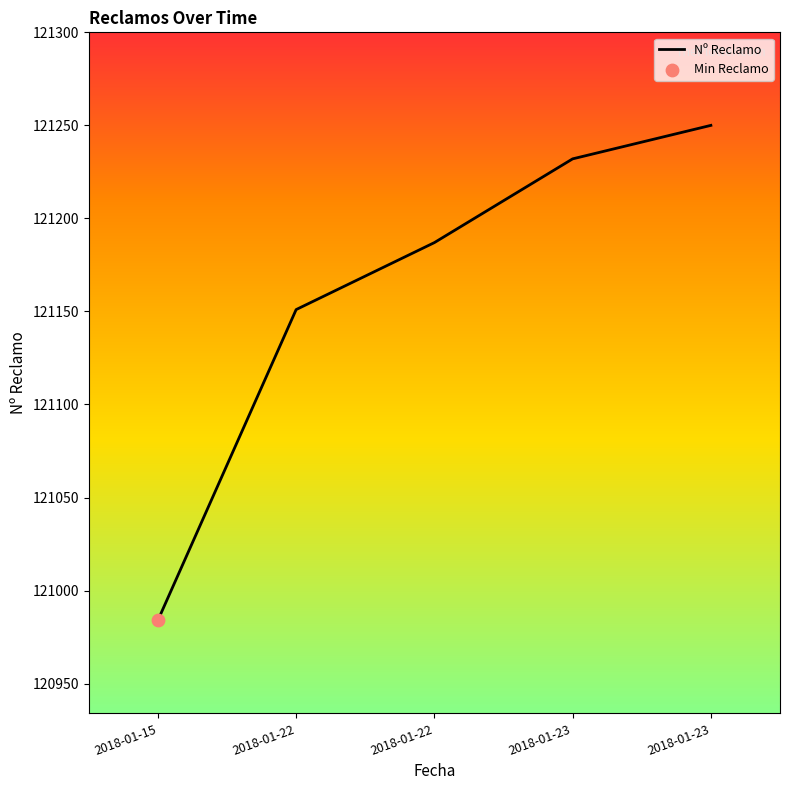

How many lines are shown in the chart?

1